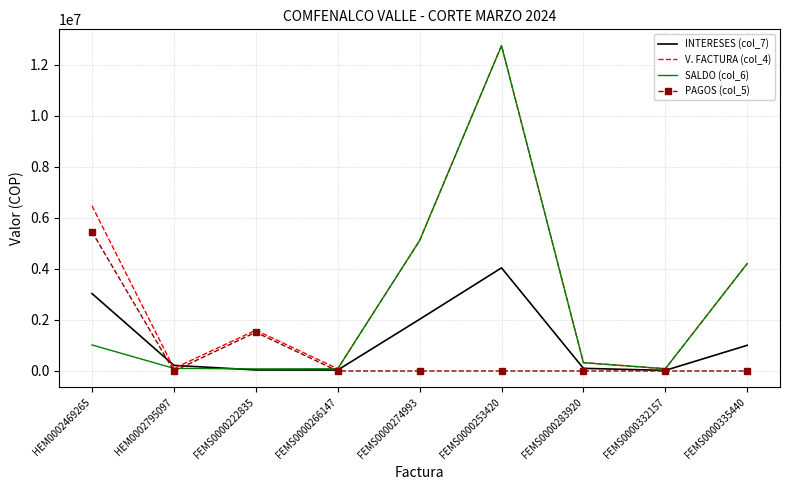

Which series has the largest total across all categories?

V. FACTURA (col_4)